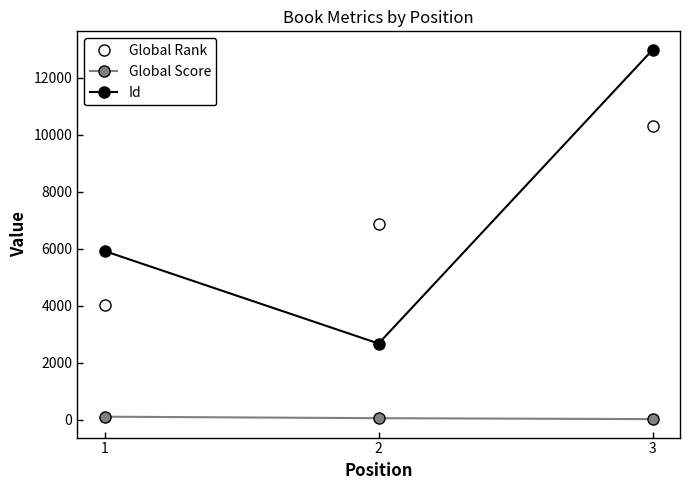

List the series in order of their peak value, lowest first.

Global Score, Global Rank, Id